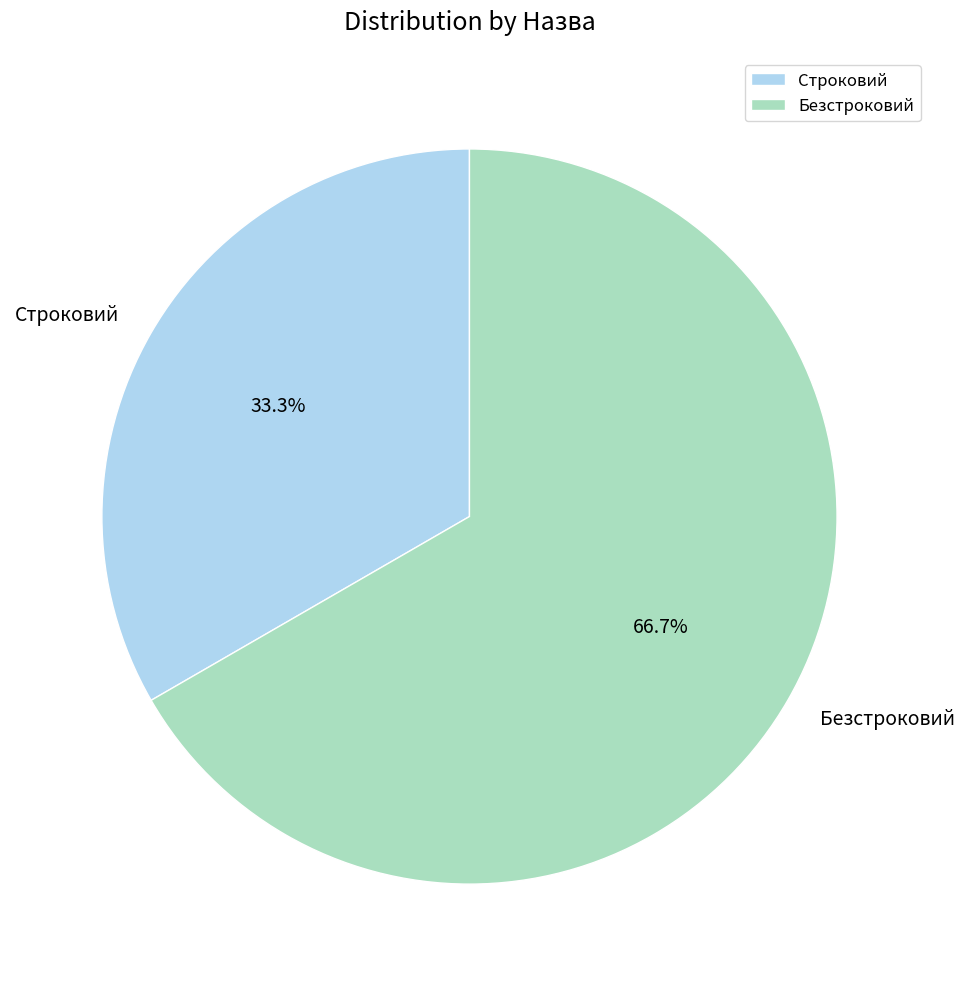

The Безстроковий slice represents 67% of the pie. True or false?

True